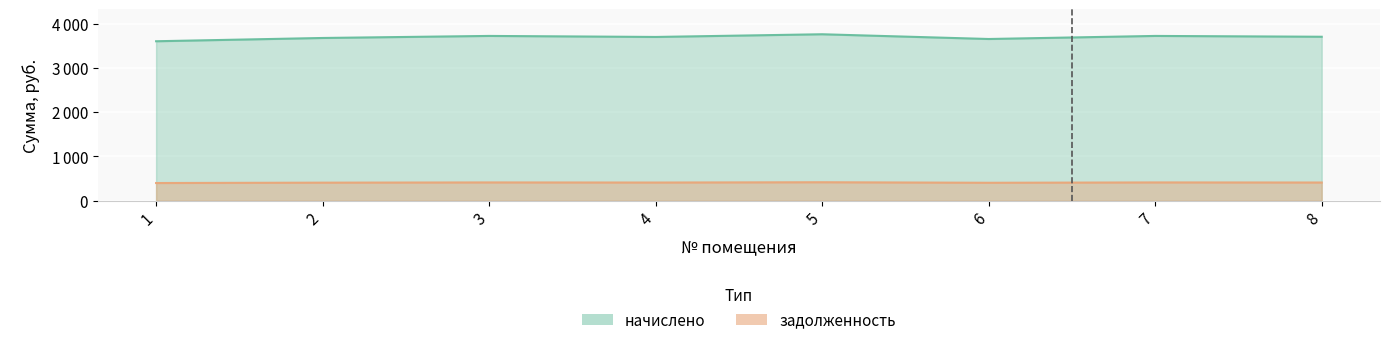

True or false: начислено and задолженность cross at least once.

False